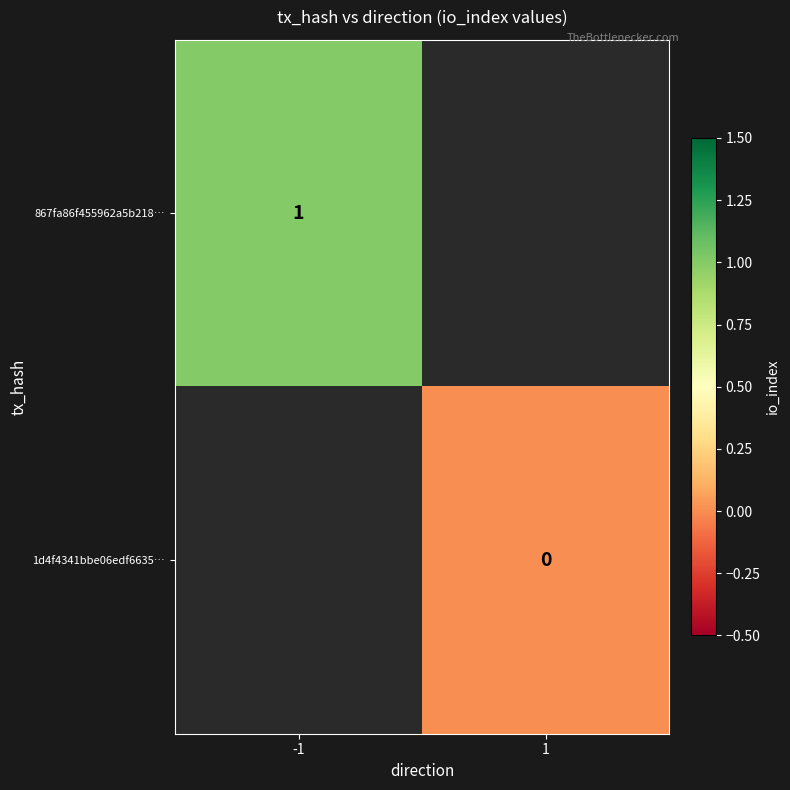

The 867fa86f455962a5b218… series shows 1 at -1. True or false?

True